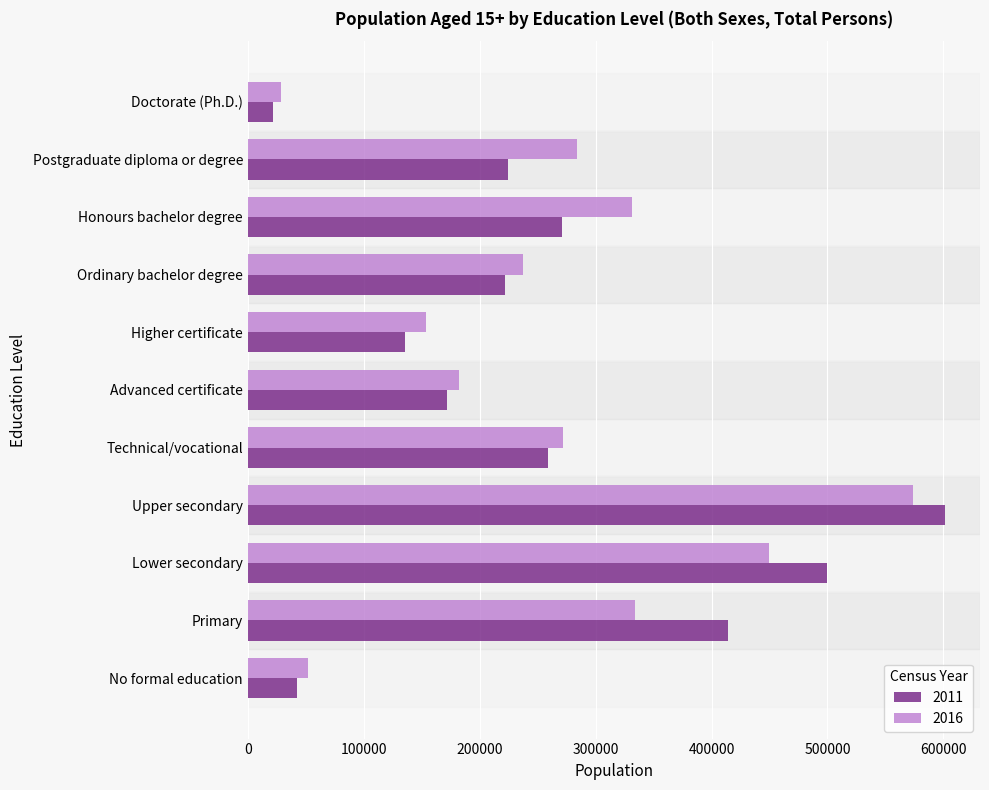

List the series in order of their peak value, lowest first.

2016, 2011